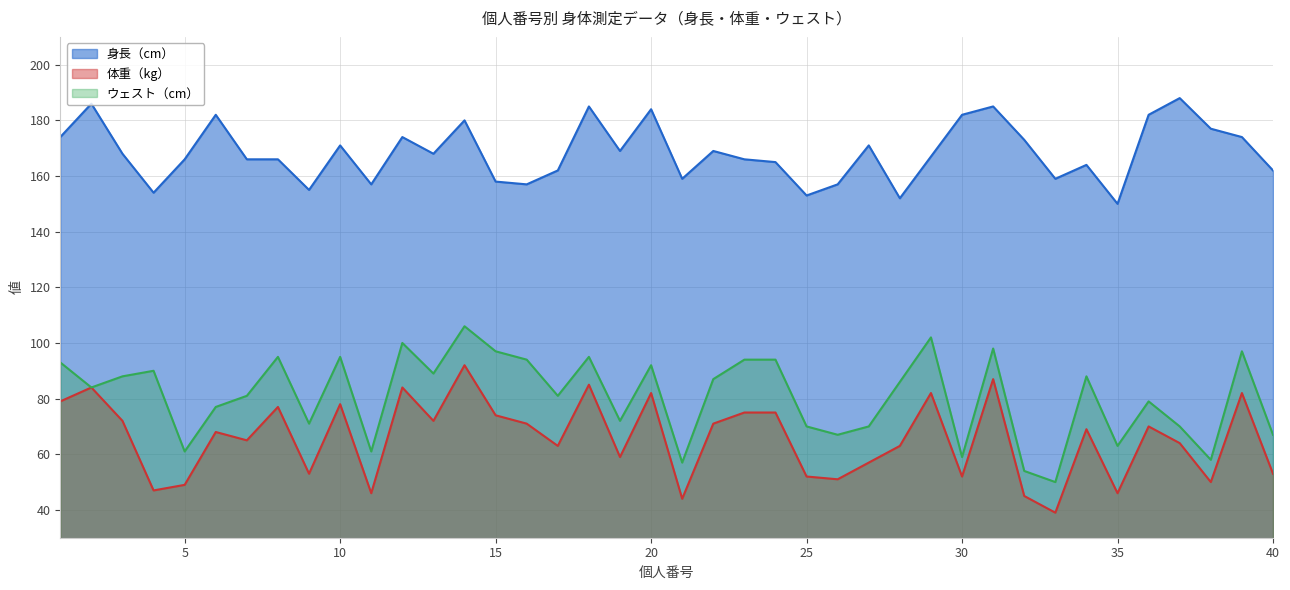

At which label does 体重（kg） reach its minimum?

33